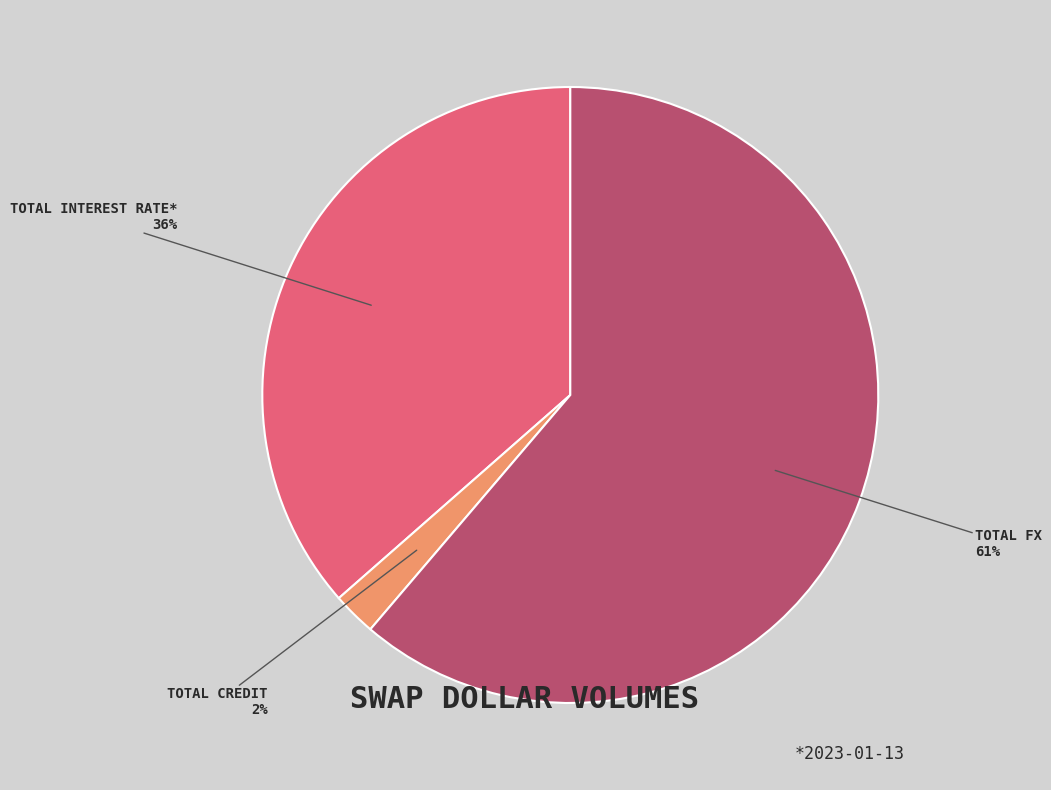

Is there a majority slice in this chart?

Yes